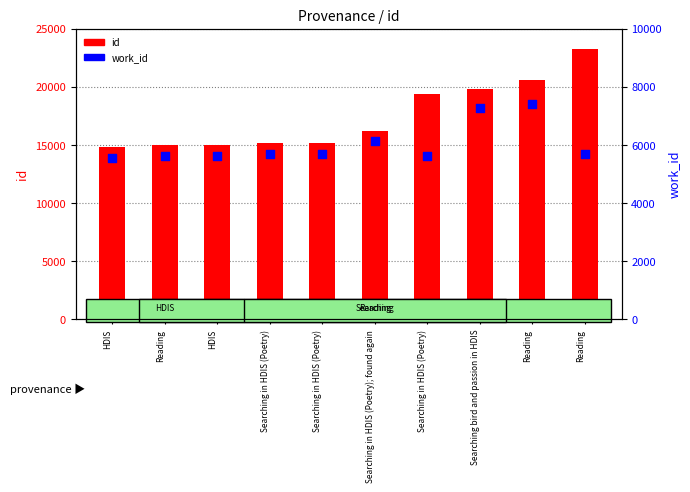

At which category is the sum across all series the highest?

Reading